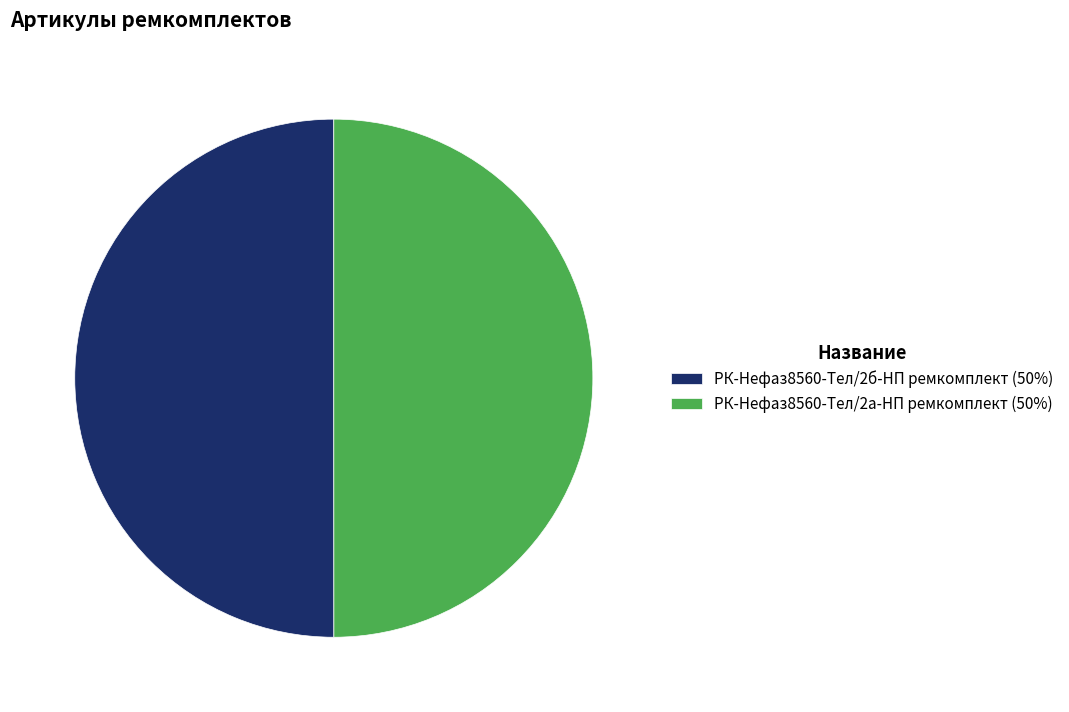

Is the sum of РК-Нефаз8560-Тел/2а-НП ремкомплект (50%) and РК-Нефаз8560-Тел/2б-НП ремкомплект (50%) greater than half?

Yes